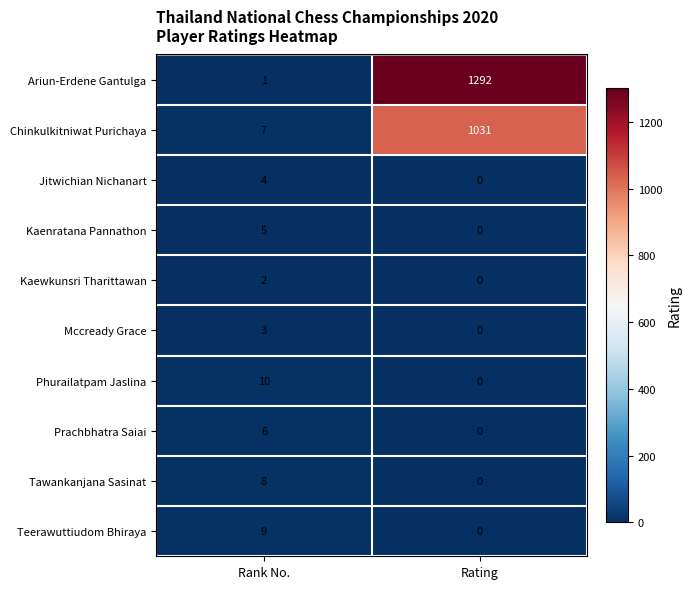

Which series has the largest total across all categories?

Ariun-Erdene Gantulga